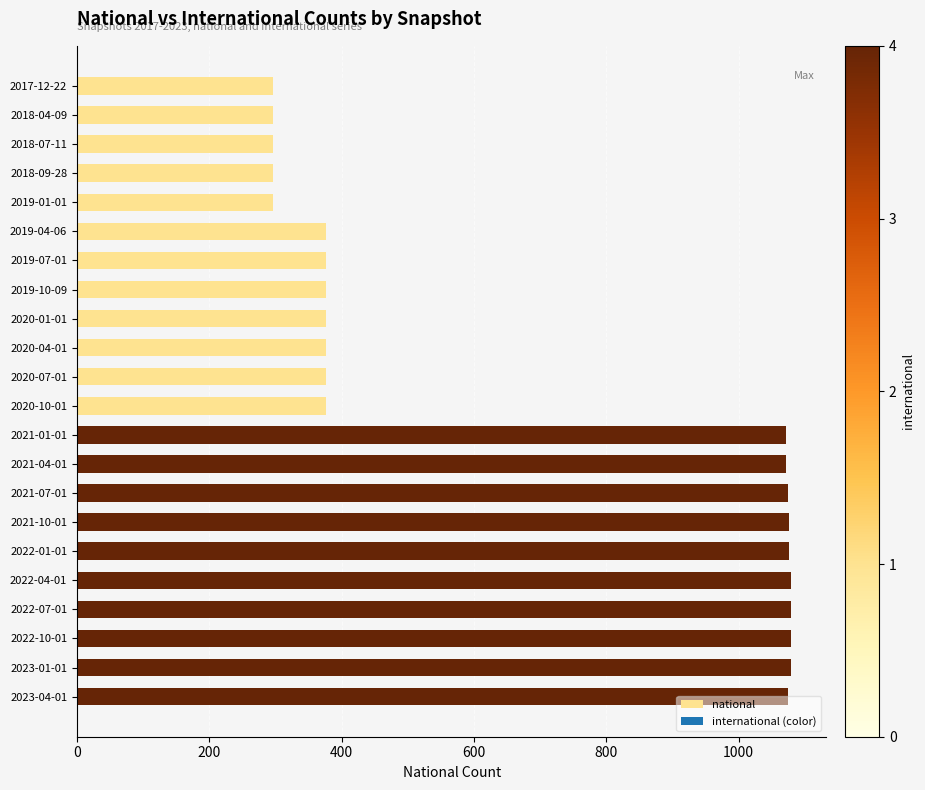

Approximately how many times larger is the value at 2020-01-01 compared to 2017-12-22?

1.3